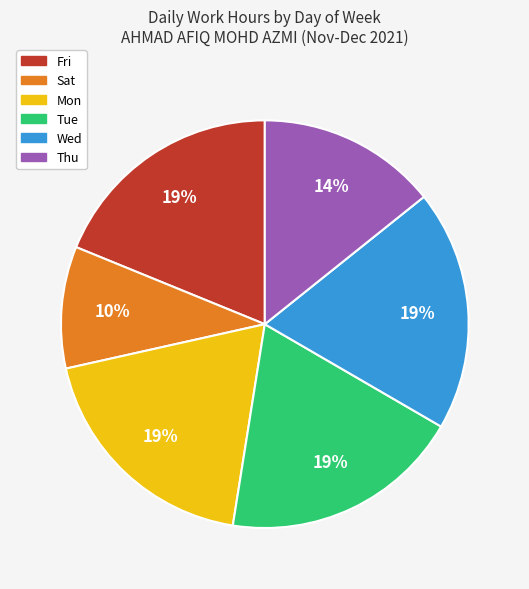

What percentage is the Mon slice, to the nearest percent?

19%